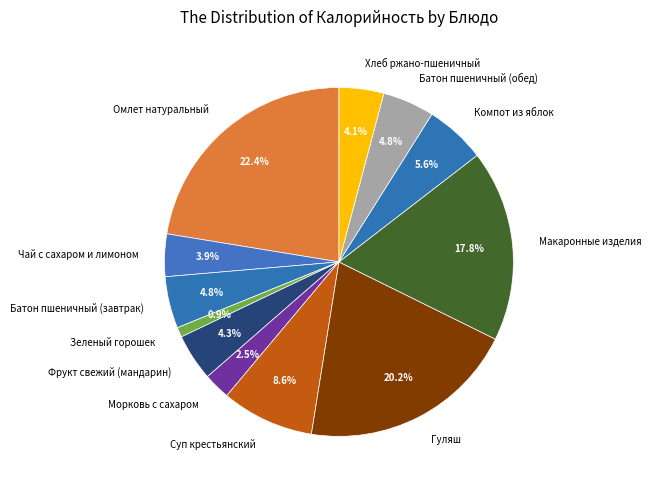

Which has a higher value, Суп крестьянский or Компот из яблок?

Суп крестьянский